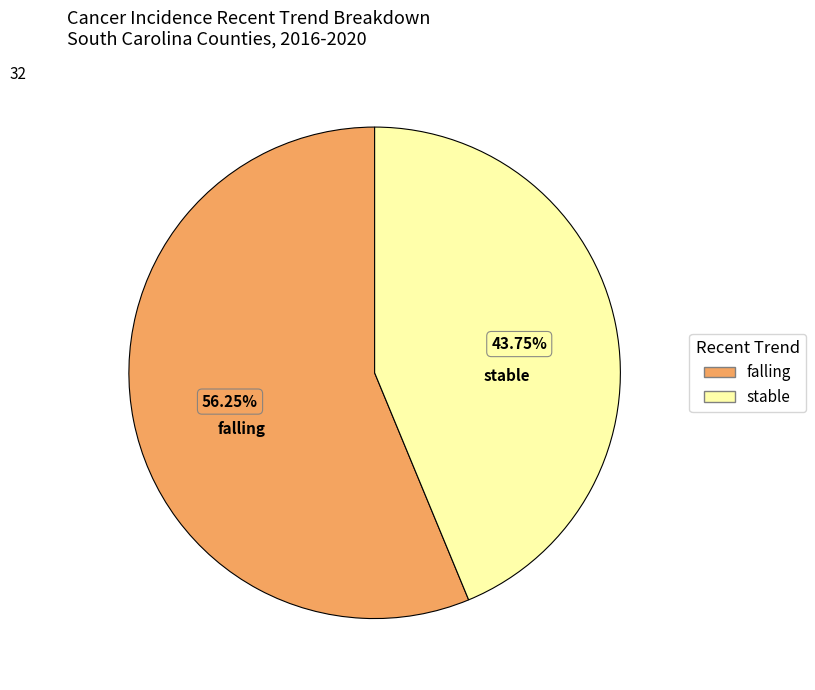

To the nearest percent, what percentage of the pie is stable?

44%